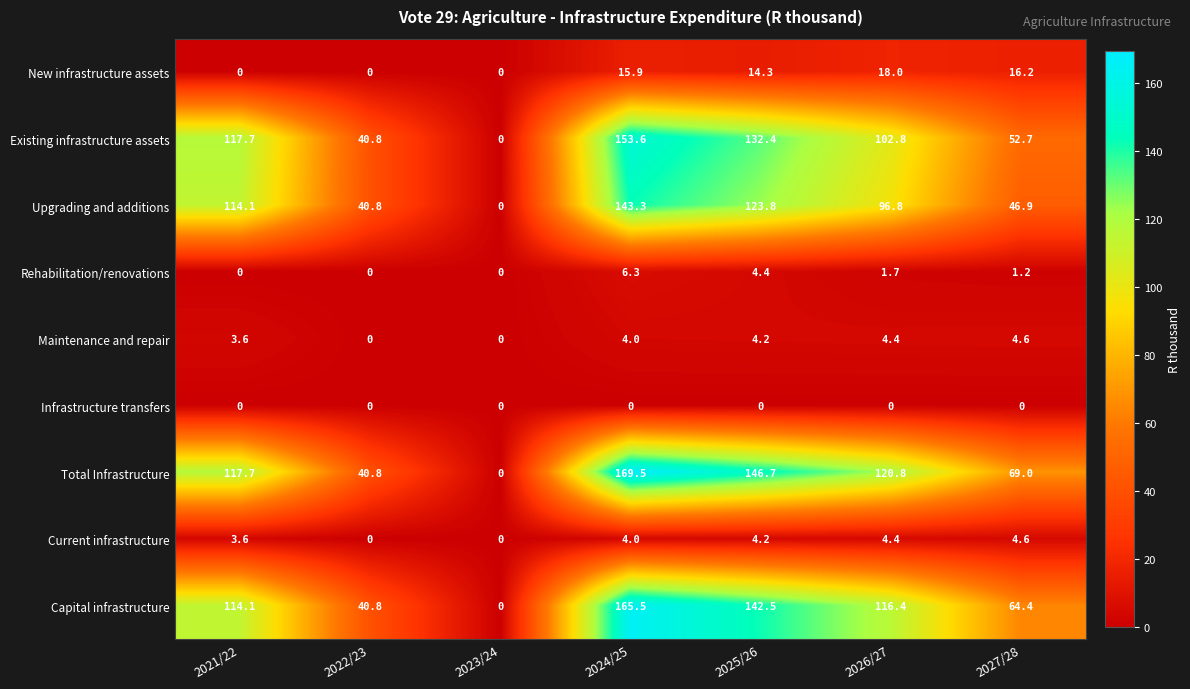

Which series has the widest spread of values?

Total Infrastructure